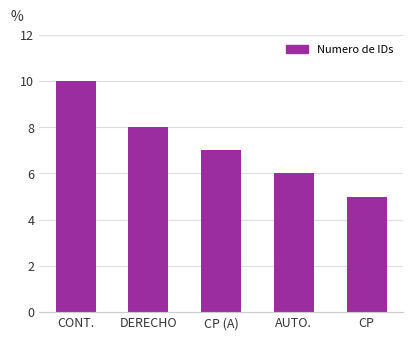

Reading right to left, what are all the values shown in this chart?

5	6	7	8	10